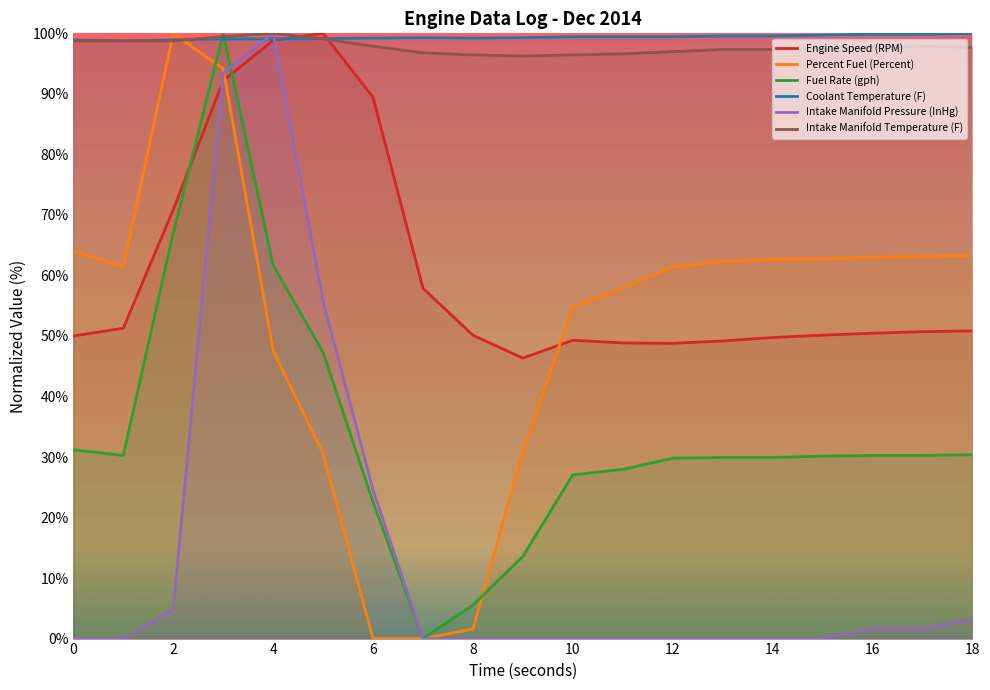

What is the sum of all Percent Fuel (Percent) values?

981.4